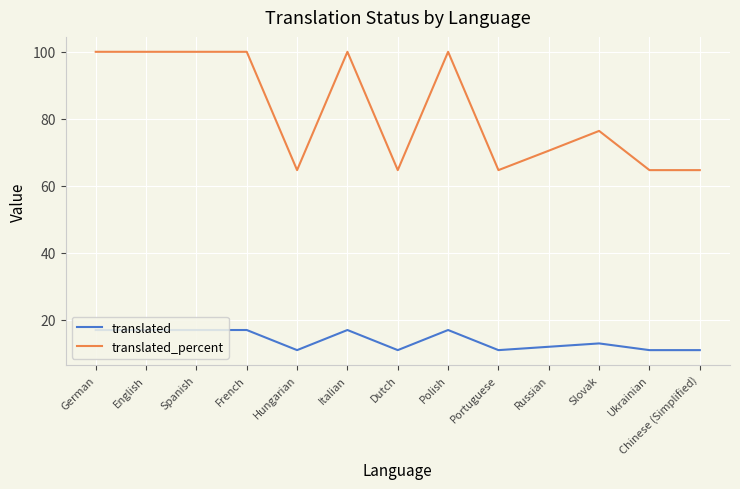

Rank the series by their maximum value, from lowest to highest.

translated, translated_percent